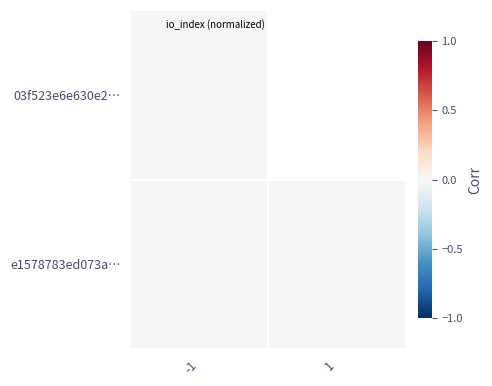

At which category is the sum across all series the highest?

-1